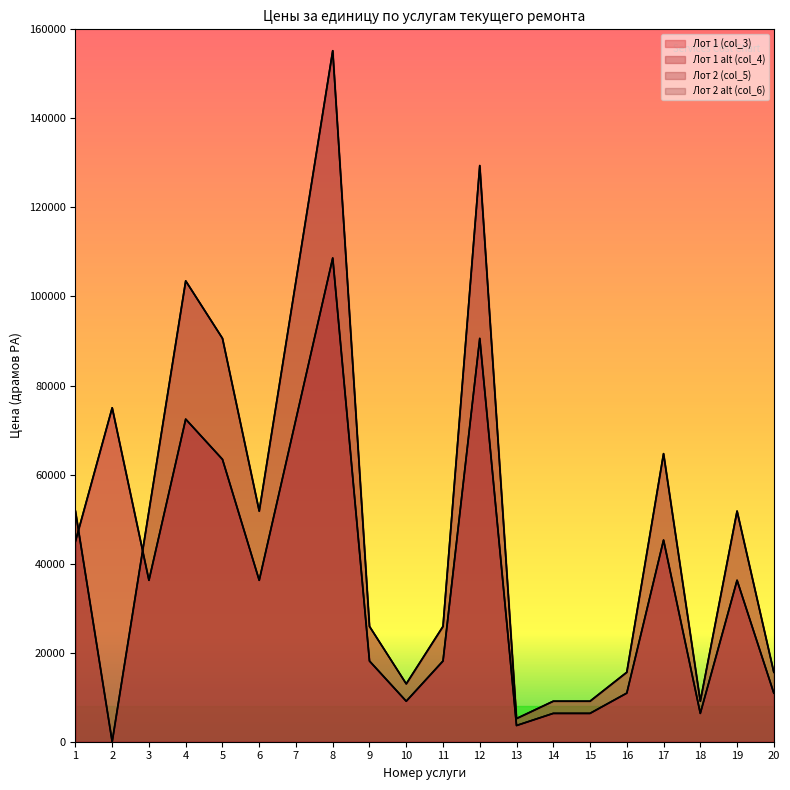

Between 2 and 20, which series saw the biggest shift?

col_3